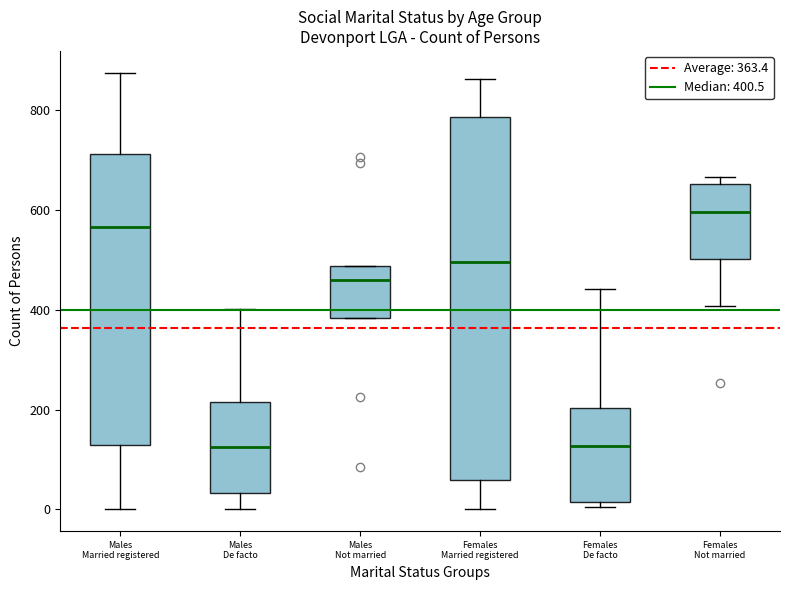

Reading left to right, read every box against the y-axis: the position of its median line, the range the box covers, and the ends of its whiskers. The values are not printed on the chart, so give them approximately, as read against the axis.

Males Married registered: median 560, box 120 to 720, whiskers 0 to 880
Males De facto: median 120, box 40 to 220, whiskers 0 to 400
Males Not married: median 460, box 380 to 480, whiskers 380 to 480
Females Married registered: median 500, box 60 to 780, whiskers 0 to 860
Females De facto: median 120, box 20 to 200, whiskers 0 to 440
Females Not married: median 600, box 500 to 660, whiskers 400 to 660 (just above the box's upper edge)